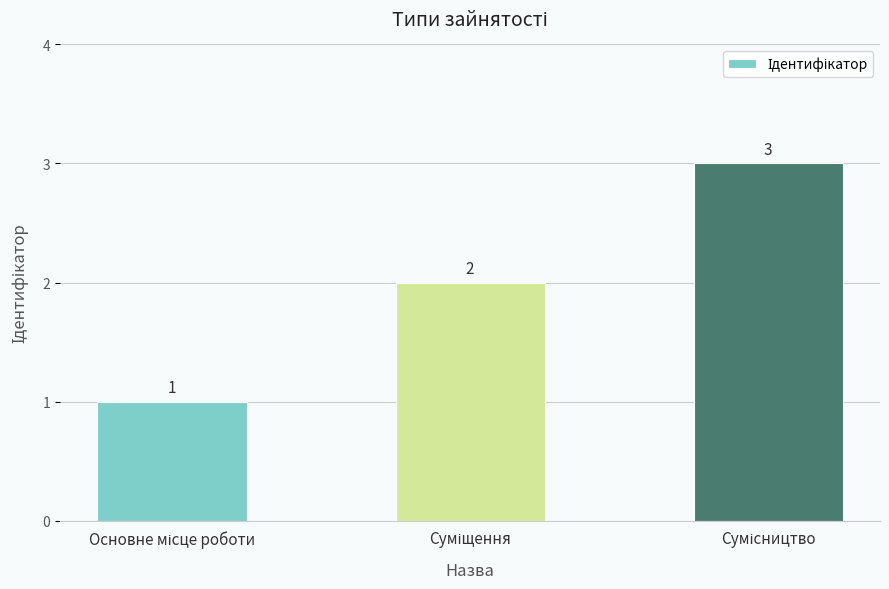

Reading right to left, what are all the values shown in this chart?

3	2	1